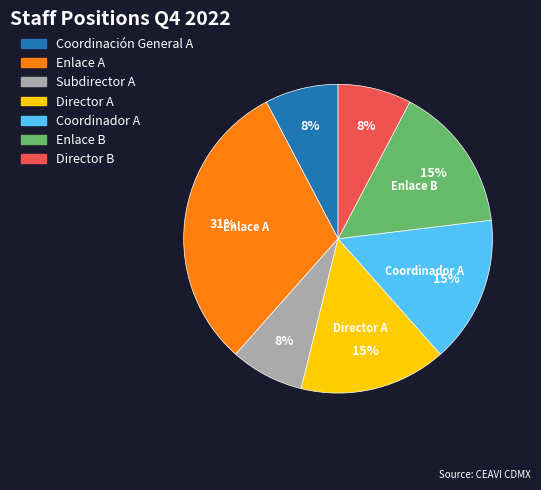

To the nearest percent, what is the average slice percentage?

14%